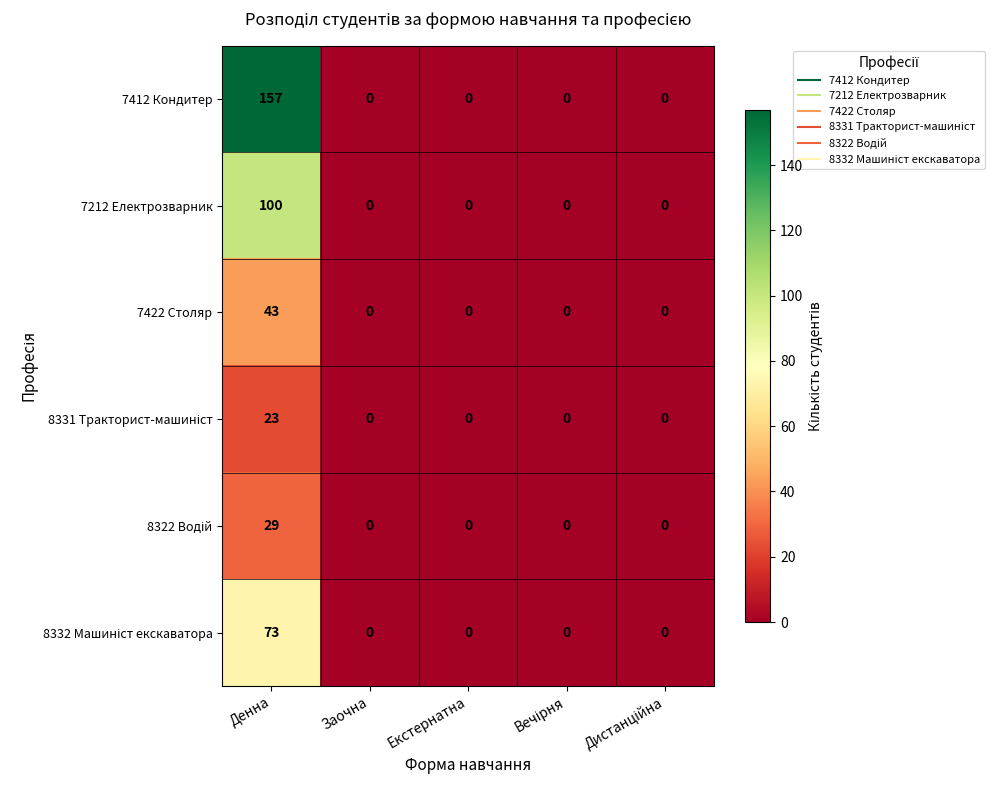

How many positive values does the 7412 Кондитер series have?

1